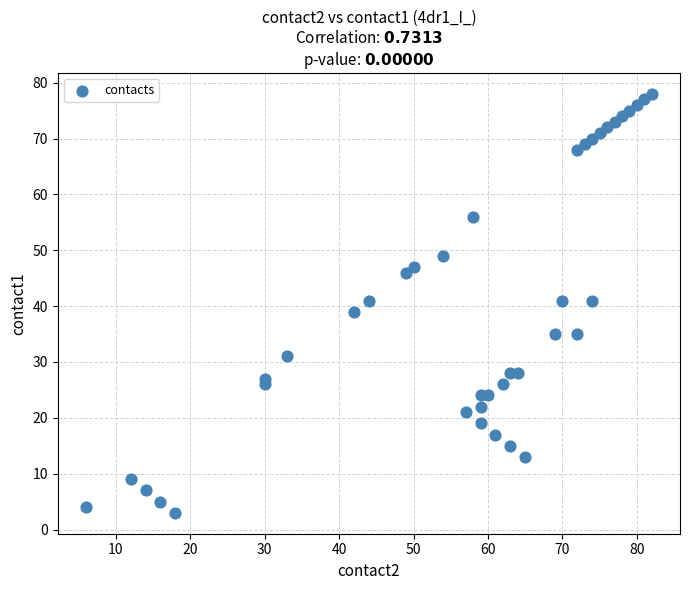

What is the range of Y values (max minus min)?

75